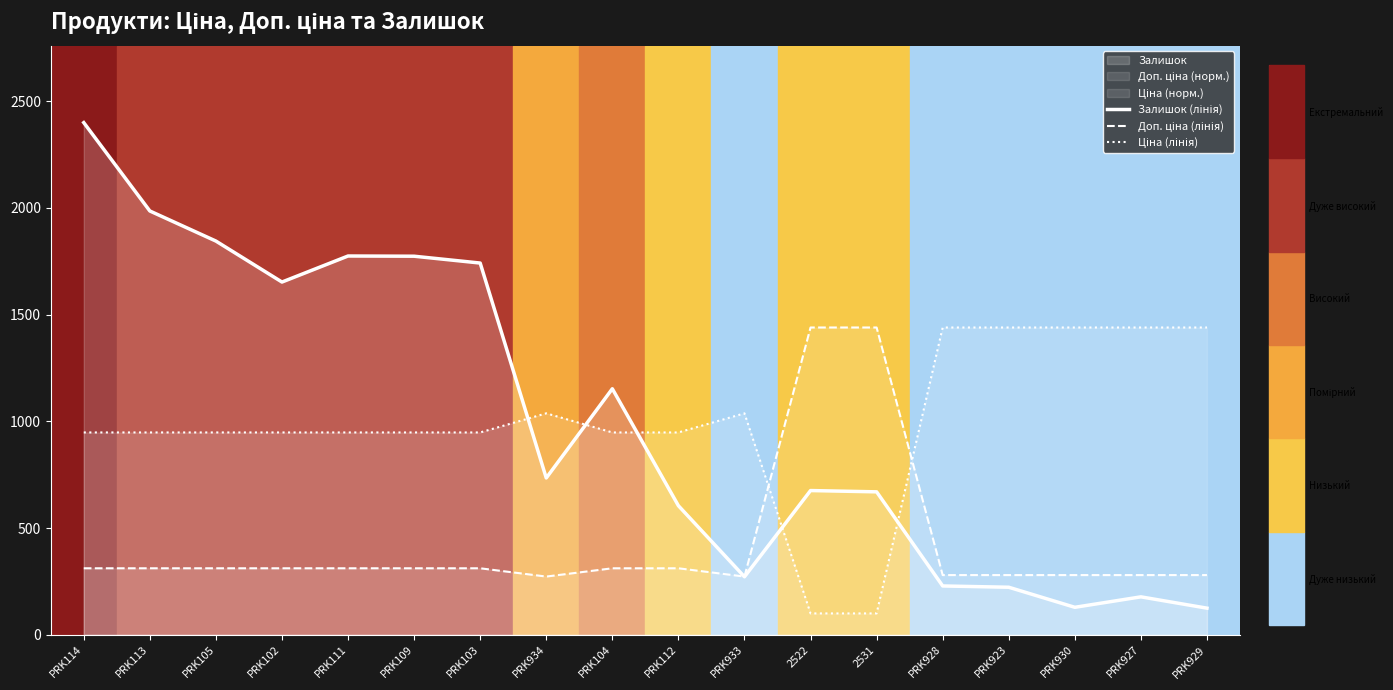

At which category does the chart reach its minimum across all series?

2522